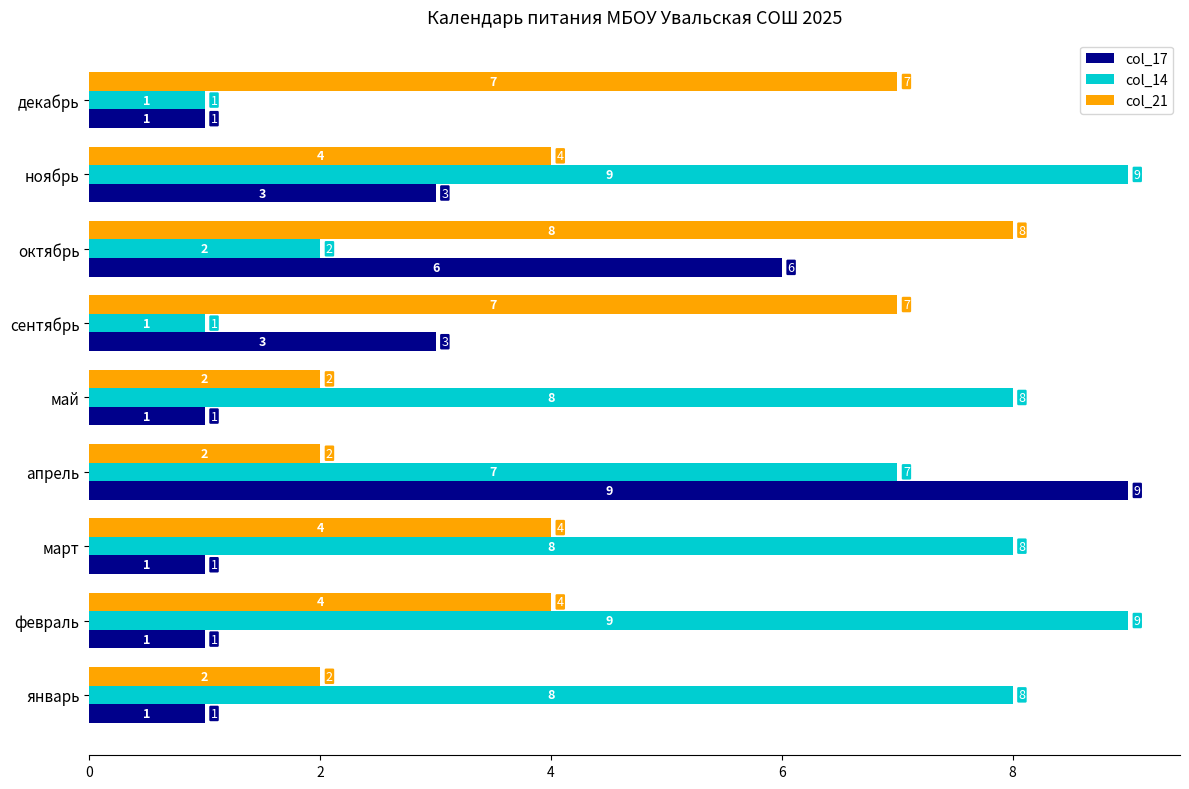

What are all the series names shown in the legend?

col_17, col_14, col_21